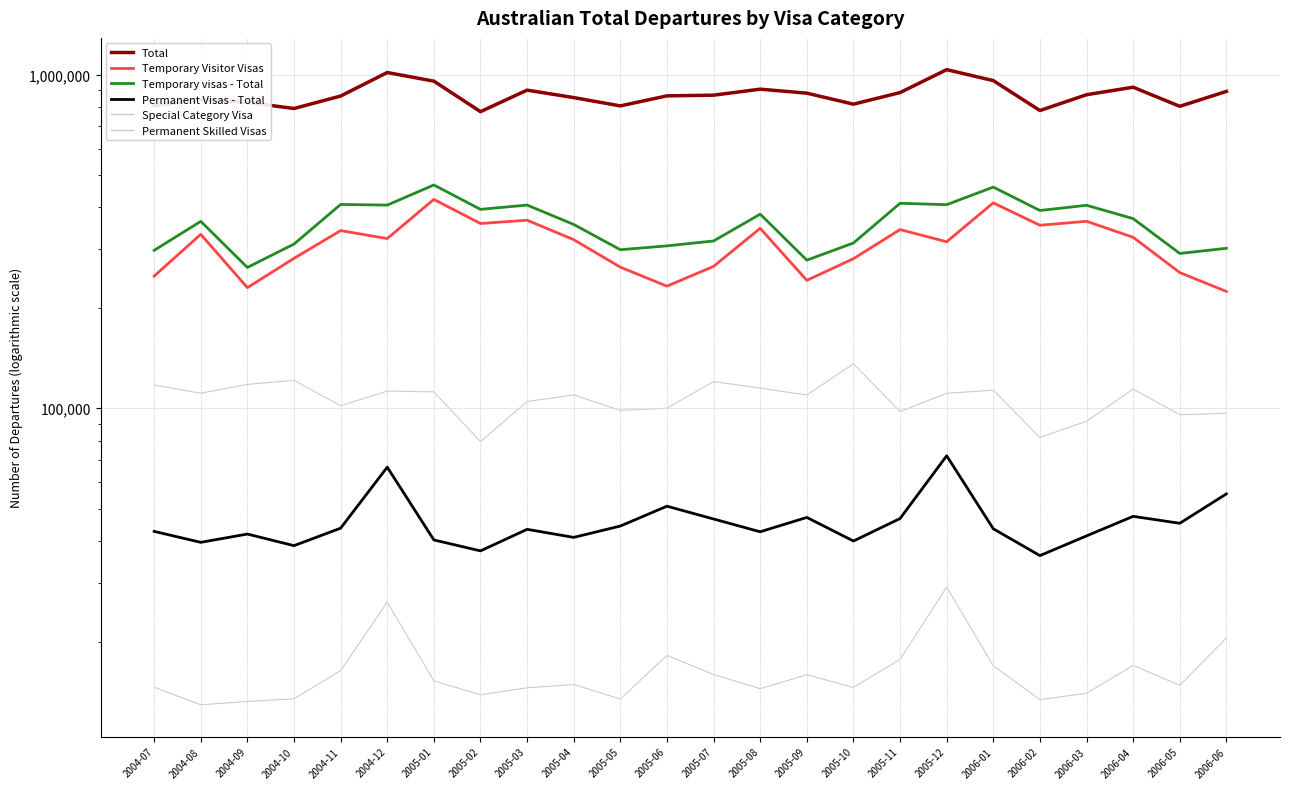

List the labels in order of Special Category Visa value, largest first.

2005-10, 2004-10, 2005-07, 2004-09, 2004-07, 2005-08, 2006-04, 2006-01, 2004-12, 2005-01, 2004-08, 2005-12, 2005-04, 2005-09, 2005-03, 2004-11, 2005-06, 2005-05, 2005-11, 2006-06, 2006-05, 2006-03, 2006-02, 2005-02